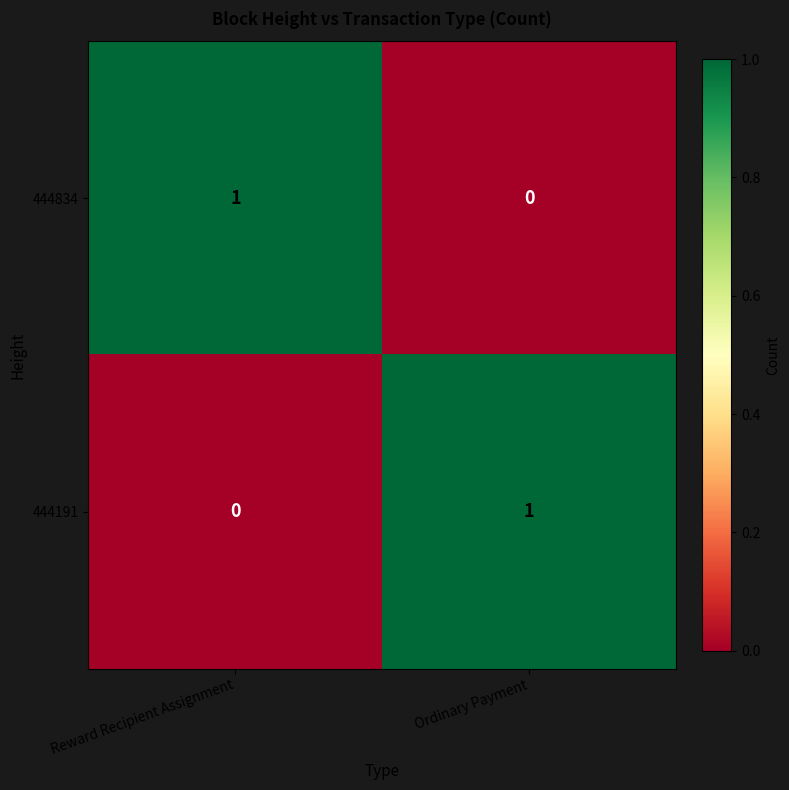

True or false: 444834 has a value of 0 at Ordinary Payment.

True